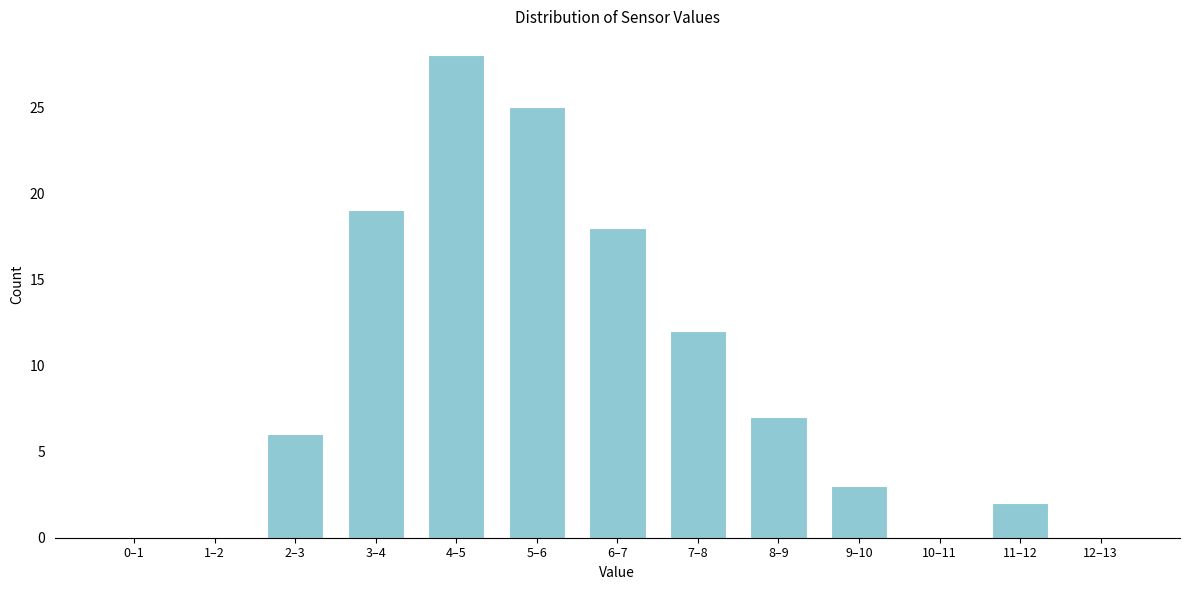

Reading left to right, extract all data points from this chart.

0–1=0	1–2=0	2–3=6	3–4=19	4–5=28	5–6=25	6–7=18	7–8=12	8–9=7	9–10=3	10–11=0	11–12=2	12–13=0